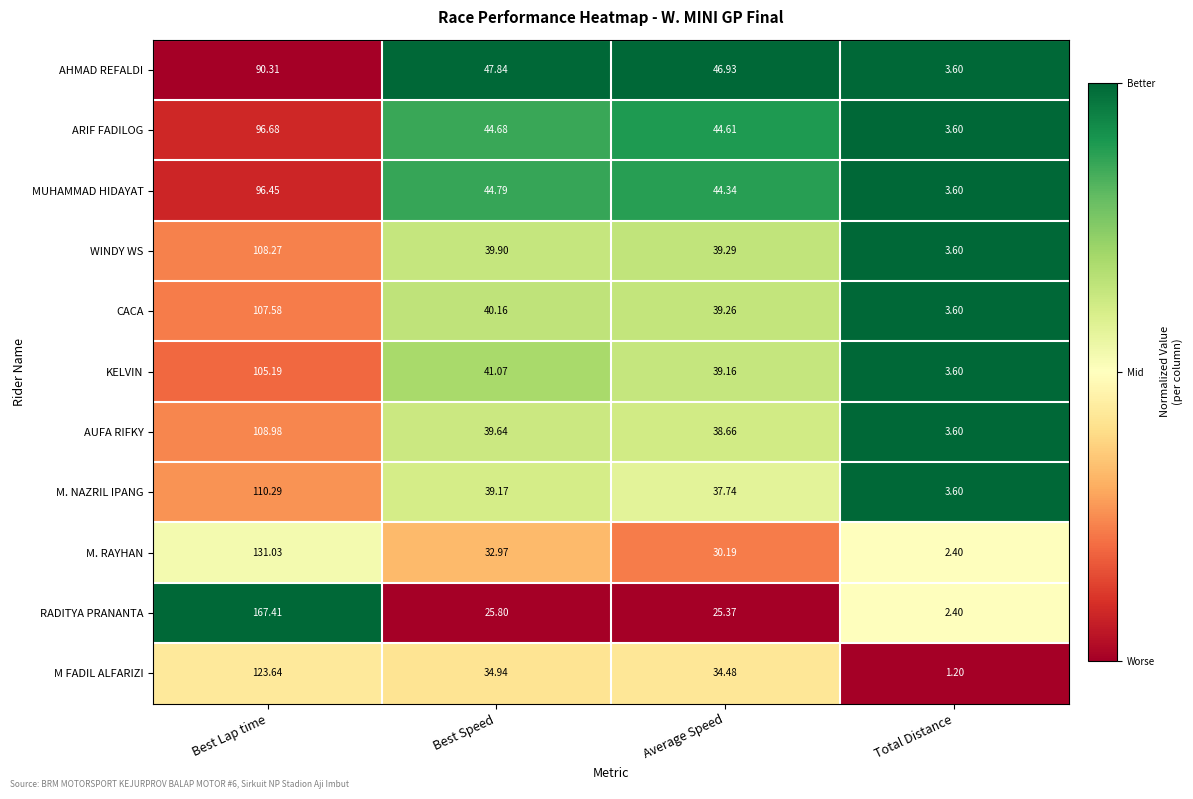

At which category is the sum across all series the highest?

Best Lap time